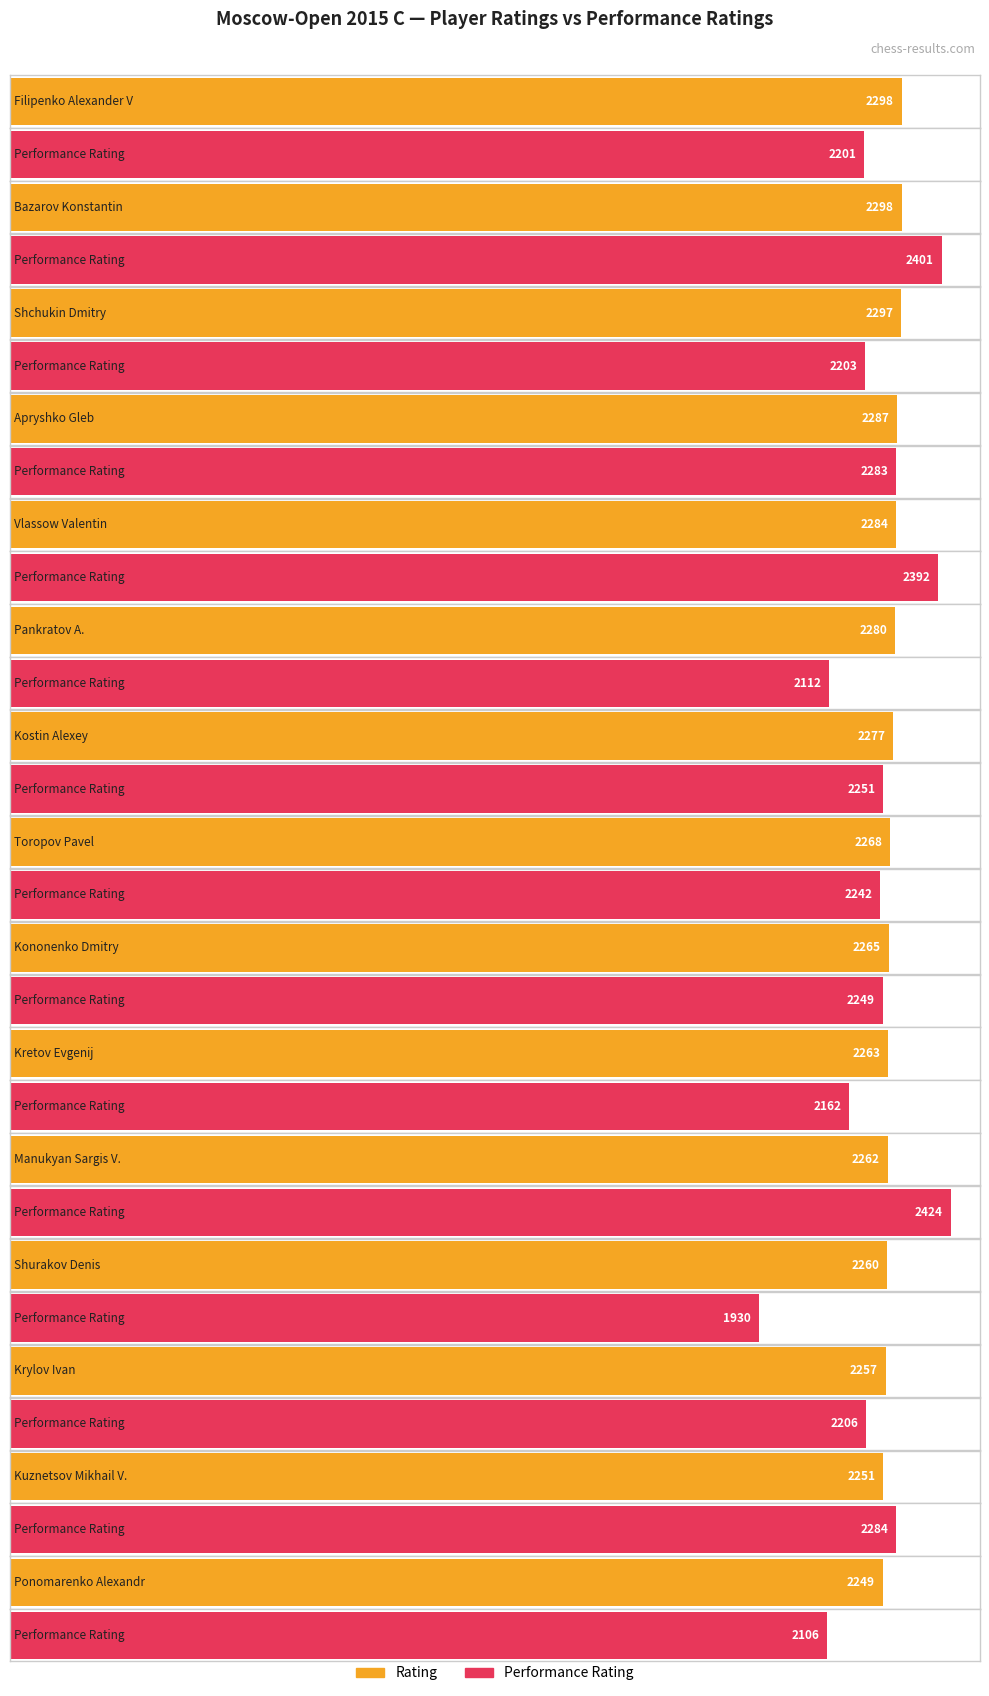

What is the label of the 14th bar from the right?

Bazarov Konstantin